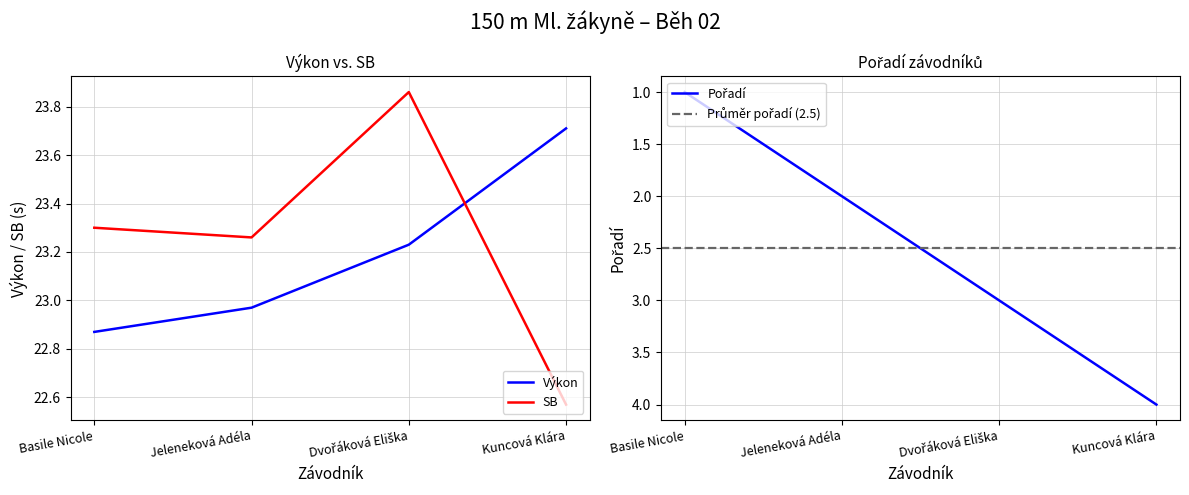

Is the value of Pořadí at Basile Nicole greater than the value of Výkon at Kuncová Klára?

No